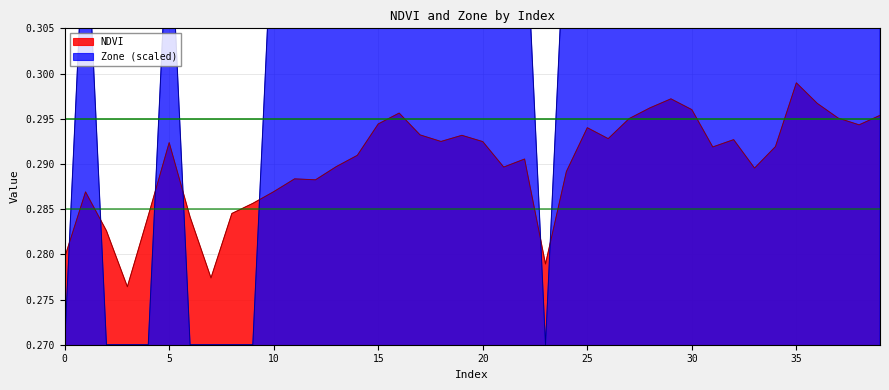

After their last crossing, which series has the higher values: NDVI or Zone?

Zone